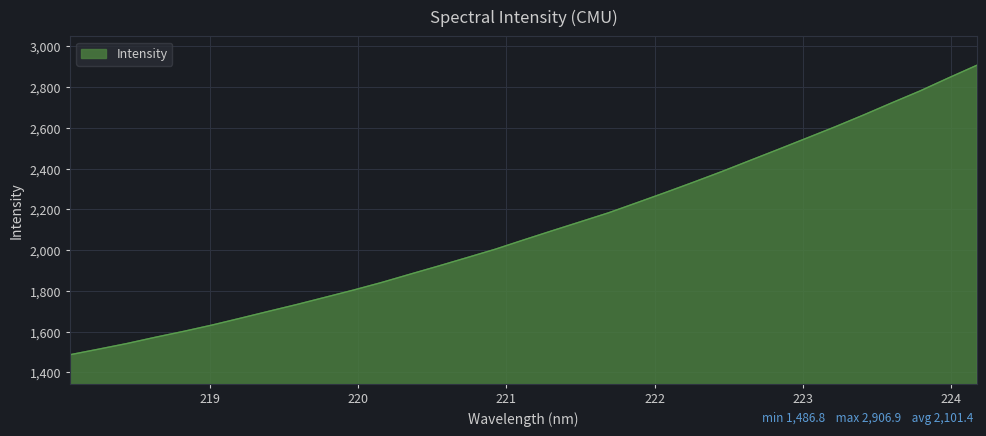

What is the difference between the maximum and minimum values?

1420.2